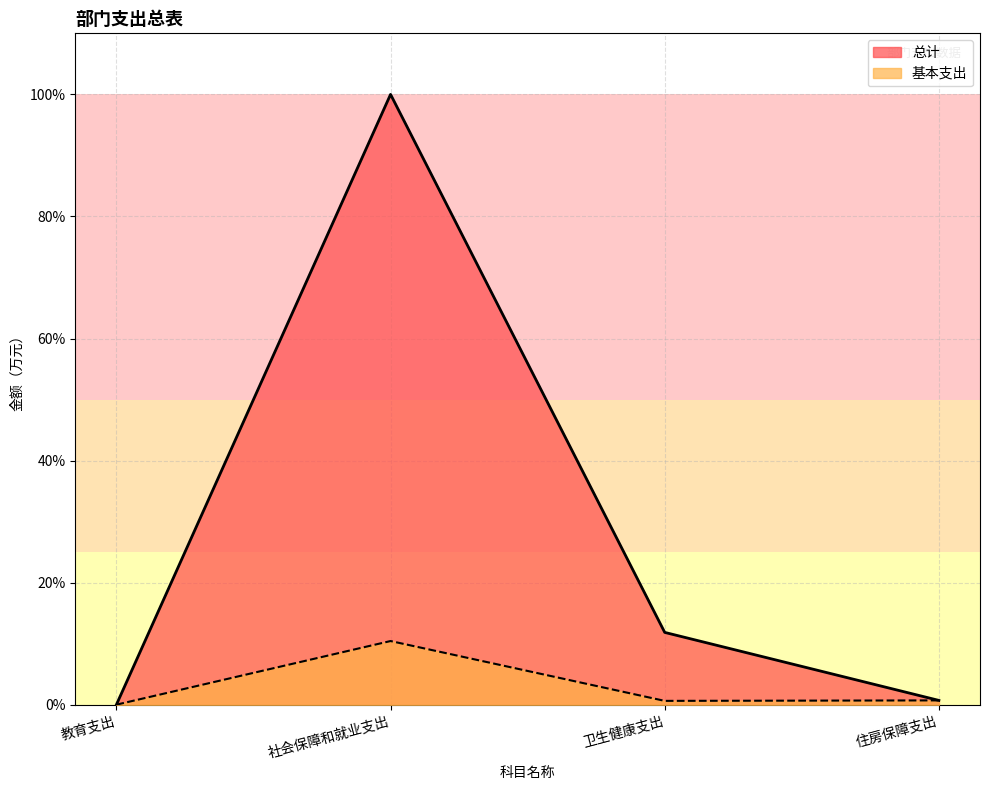

Which has a higher value, 社会保障和就业支出 or 住房保障支出?

社会保障和就业支出